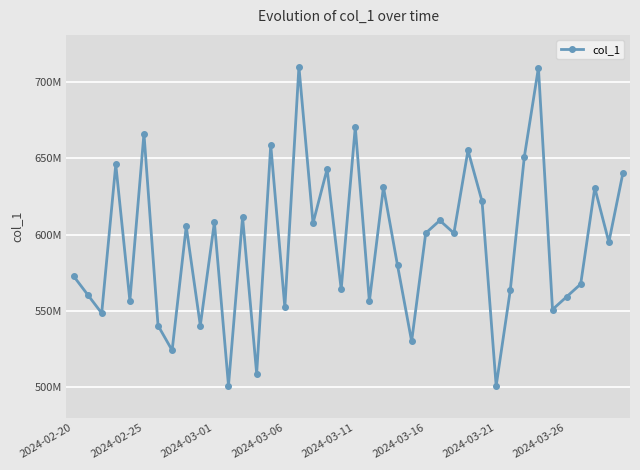

What is the greatest value displayed?

710022770.3